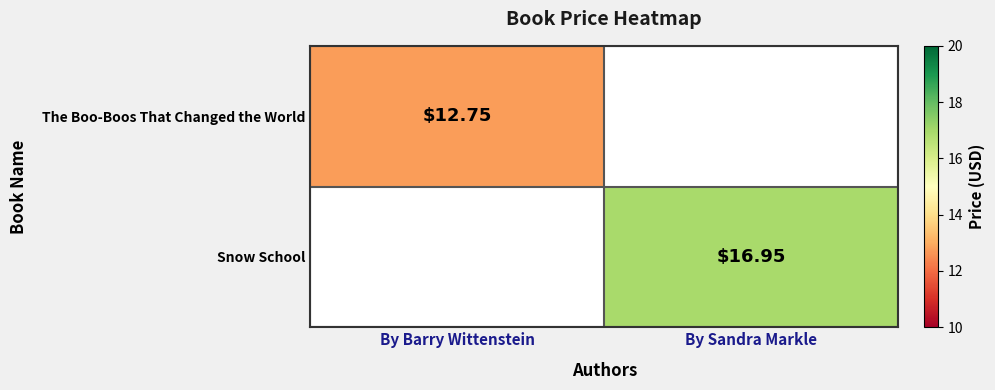

True or false: Snow School has a value of 27.7 at By Sandra Markle.

False